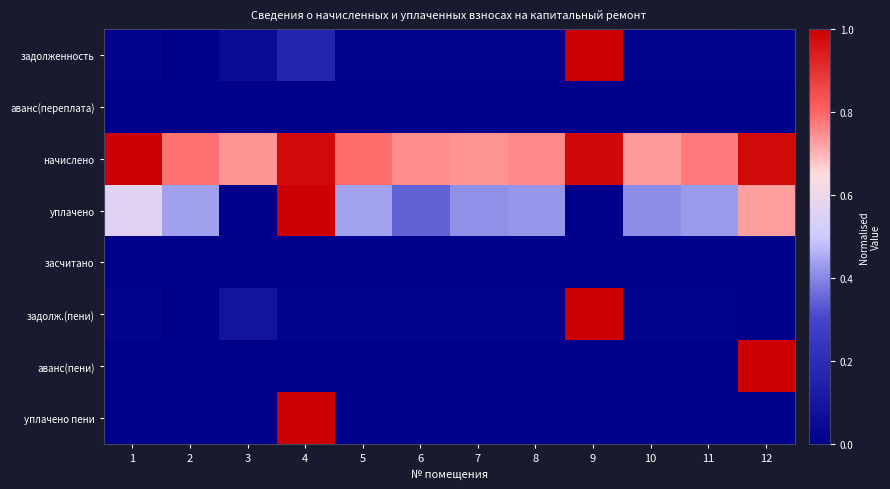

List the series in order of their peak value, highest first.

задолженность, начислено, уплачено, задолж.(пени), аванс(пени), уплачено пени, аванс(переплата), засчитано